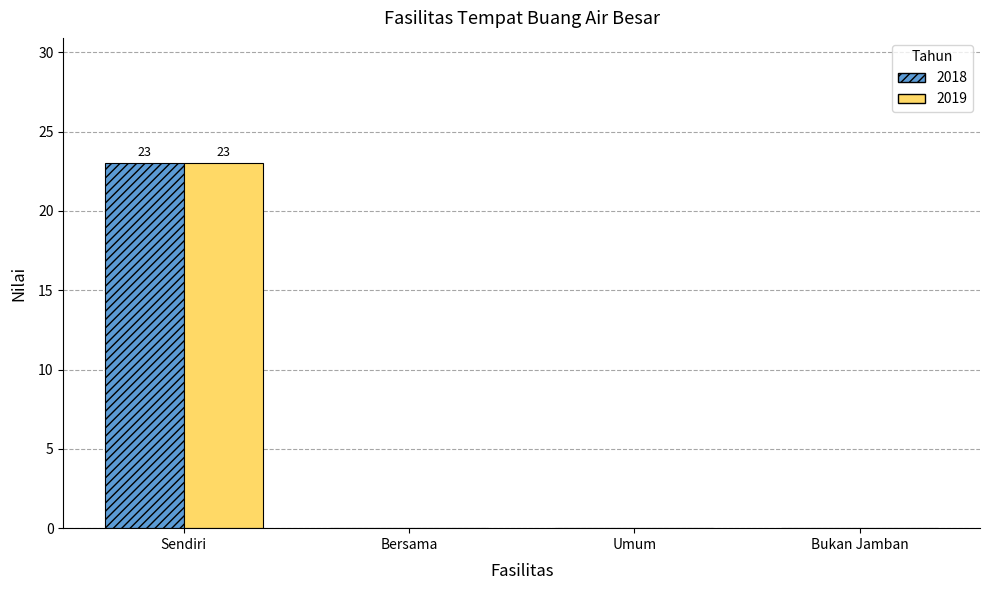

At which category is the sum across all series the highest?

Sendiri